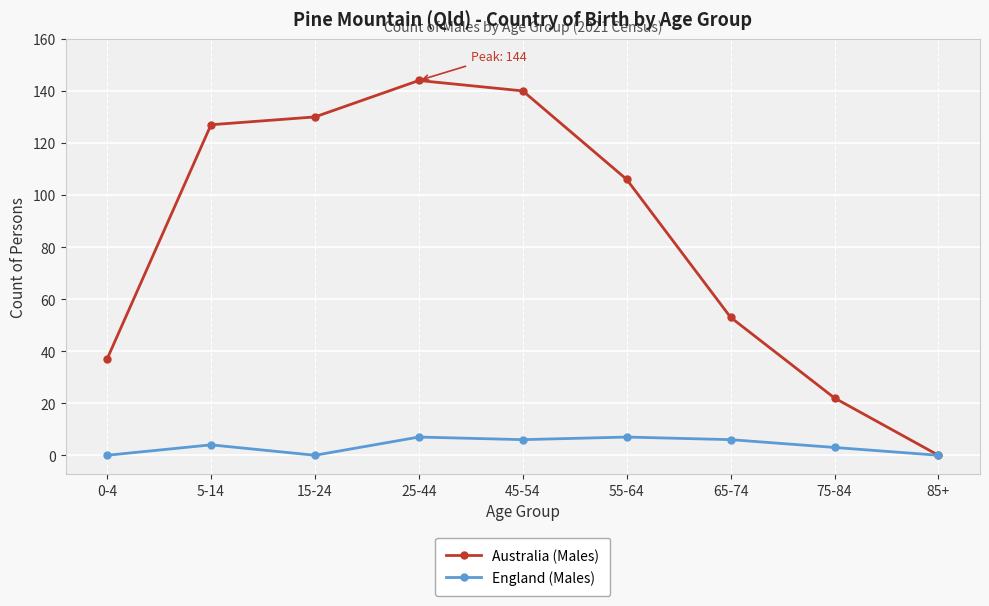

What is the maximum value for England (Males)?

7